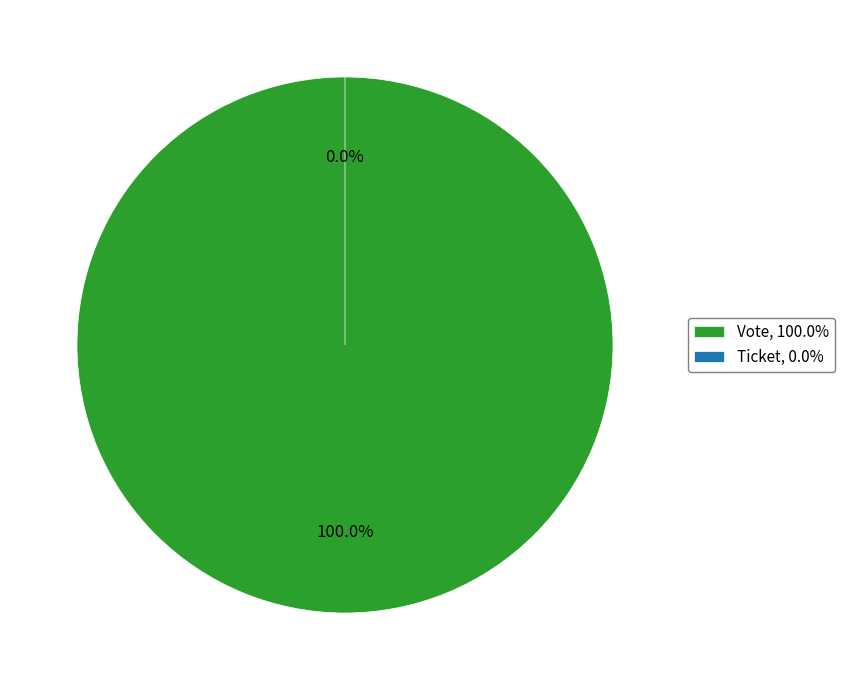

How many segments does this pie chart have?

2